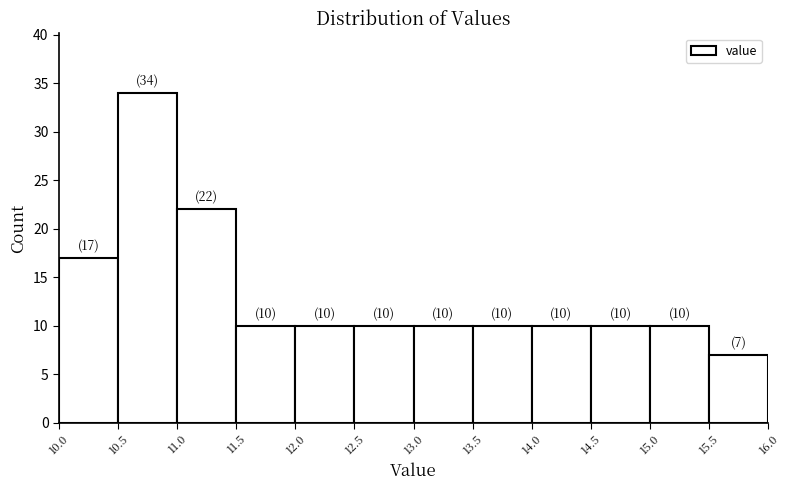

Which range on the x-axis has the tallest bar?

10.5 to 11.0